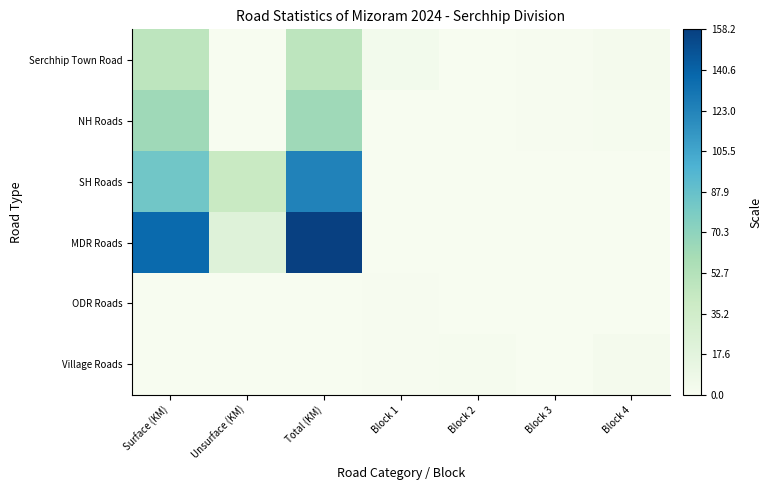

Reading left to right, list all the values displayed in this chart.

Serchhip Town Road: Surface (KM)=47.8	Unsurface (KM)=0.0	Total (KM)=47.8	Block 1=3.7	Block 2=0.2	Block 3=0.7	Block 4=3.1
NH Roads: Surface (KM)=63.4	Unsurface (KM)=0.0	Total (KM)=63.4	Block 1=0.1	Block 2=0.5	Block 3=1.2	Block 4=1.3
SH Roads: Surface (KM)=82.9	Unsurface (KM)=41.3	Total (KM)=124.2	Block 1=0.6	Block 2=0.2	Block 3=0.1	Block 4=0.3
MDR Roads: Surface (KM)=136.9	Unsurface (KM)=21.3	Total (KM)=158.2	Block 1=0.1	Block 2=0.3	Block 3=0.3	Block 4=0.6
ODR Roads: Surface (KM)=0.0	Unsurface (KM)=0.0	Total (KM)=0.0	Block 1=0.8	Block 2=0.2	Block 3=0.4	Block 4=0.4
Village Roads: Surface (KM)=0.0	Unsurface (KM)=0.0	Total (KM)=0.0	Block 1=0.8	Block 2=1.3	Block 3=0.1	Block 4=2.6